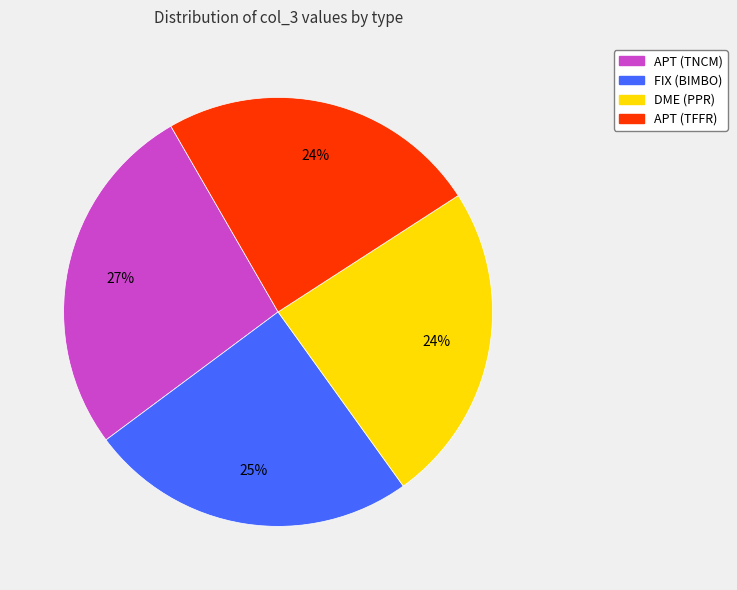

Does APT (TFFR) account for over 50% of the chart?

No